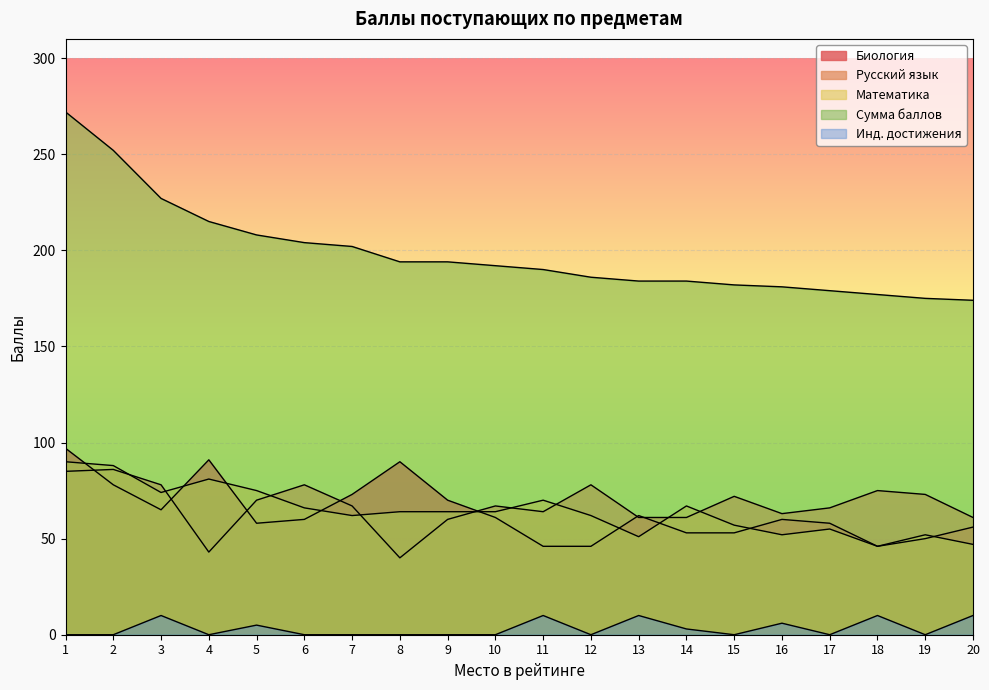

Rank the series at 19 from lowest to highest value.

Инд. достижения, Биология, Математика, Русский язык, Сумма баллов